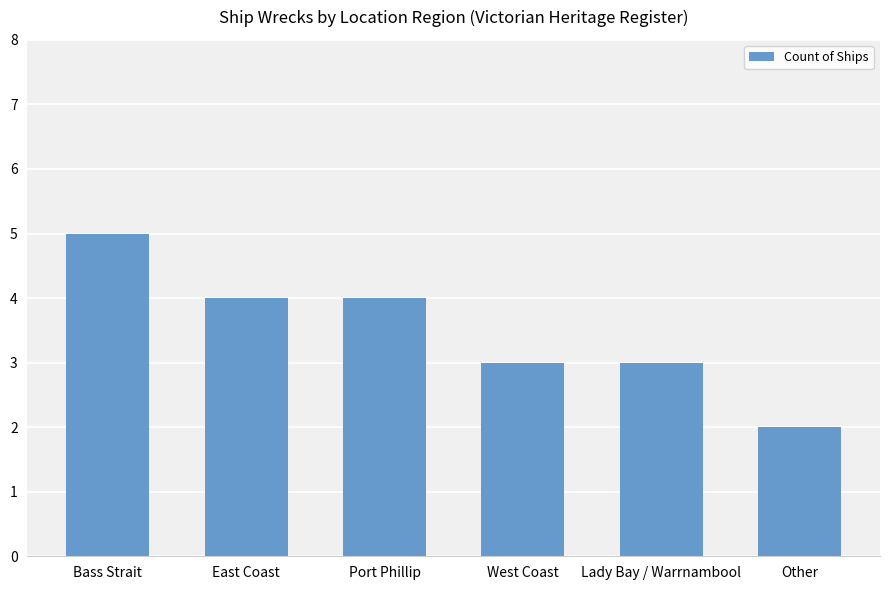

Which label corresponds to the largest value in the chart?

Bass Strait